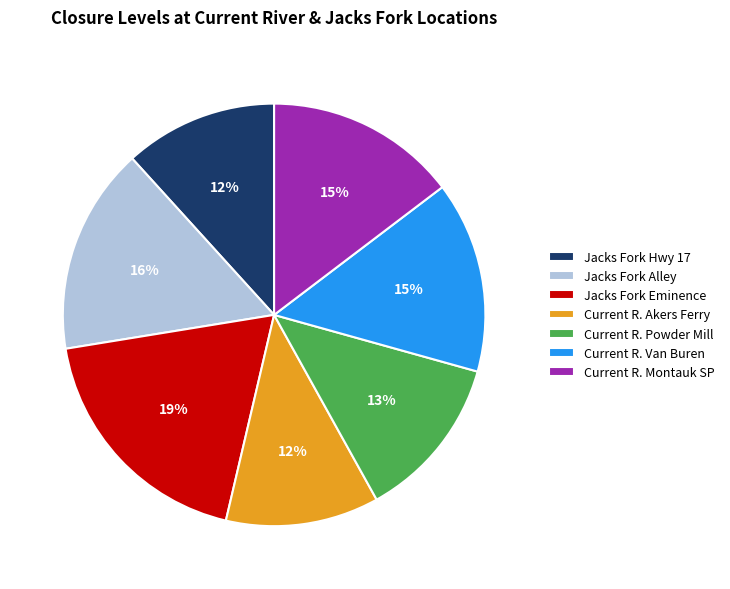

True or false: Jacks Fork Alley accounts for 16% of the total.

True